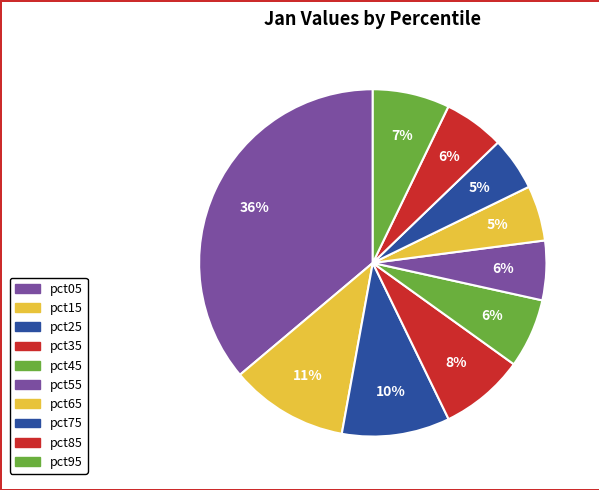

Which category has the biggest portion of the pie?

pct05